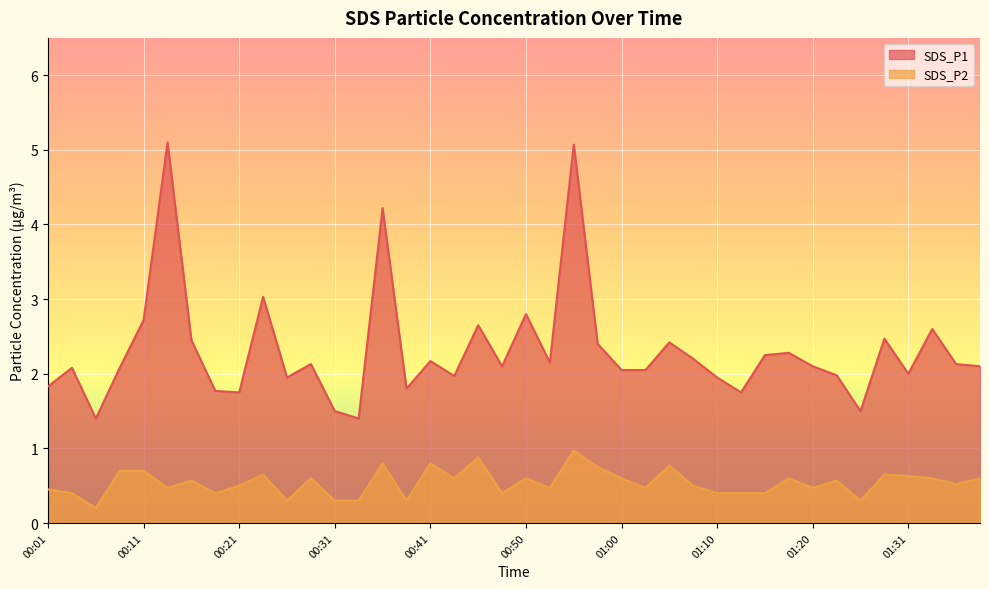

True or false: SDS_P1 and SDS_P2 cross at least once.

False